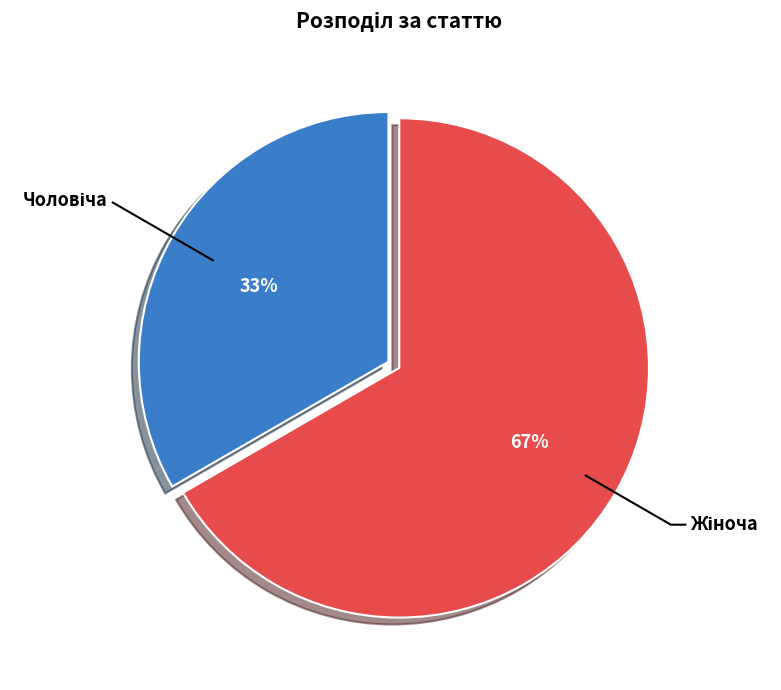

To the nearest percent, what is the average slice percentage?

50%